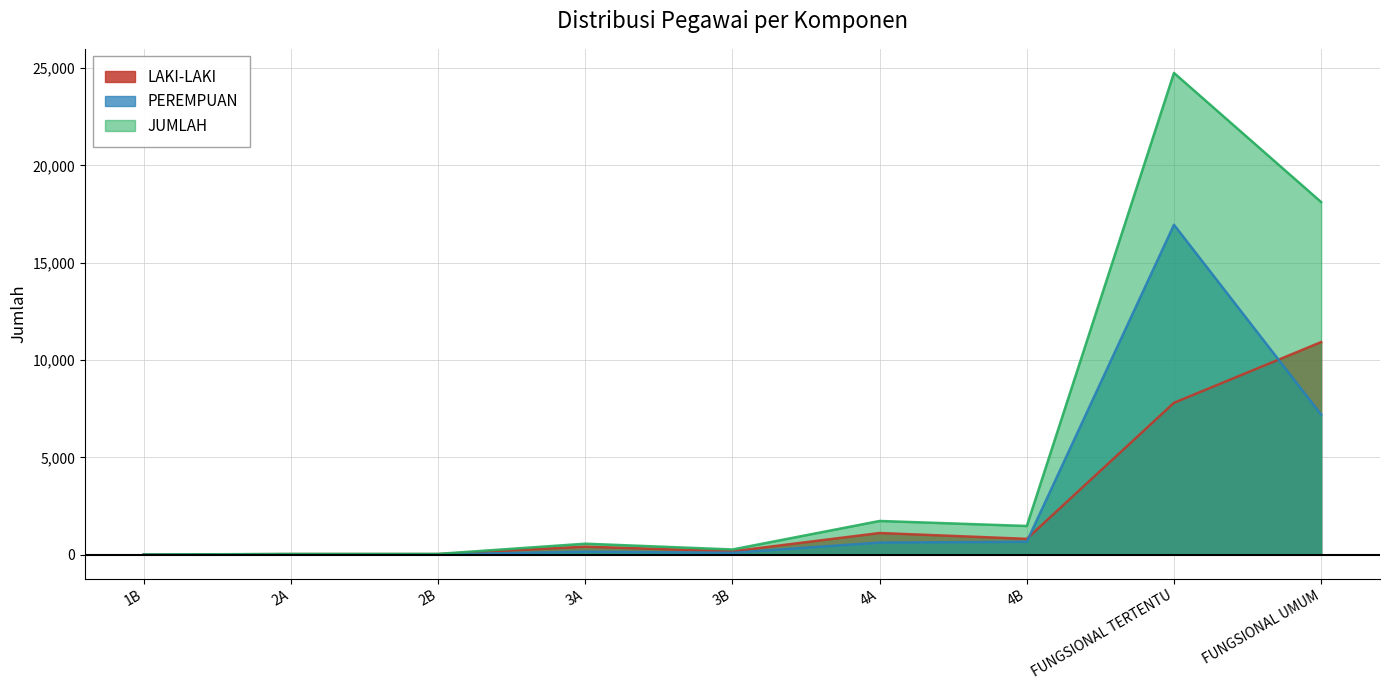

What is the average value of the PEREMPUAN series?

2855